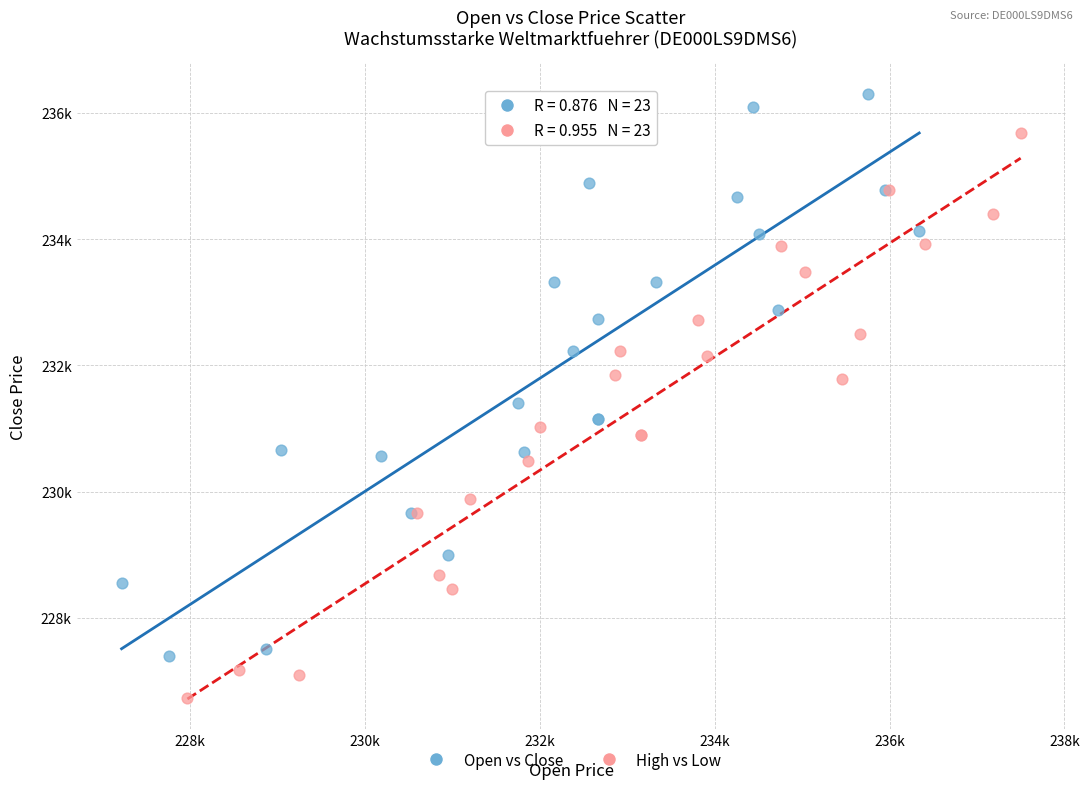

Which series has the largest Y range (max minus min)?

High vs Low